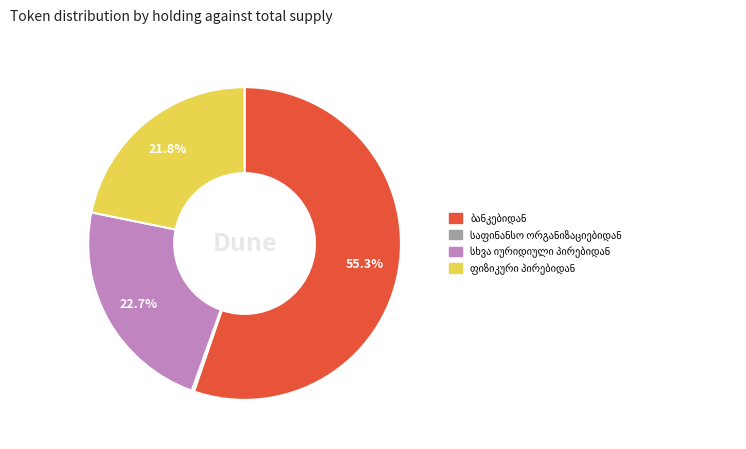

Does any single category account for the majority?

Yes